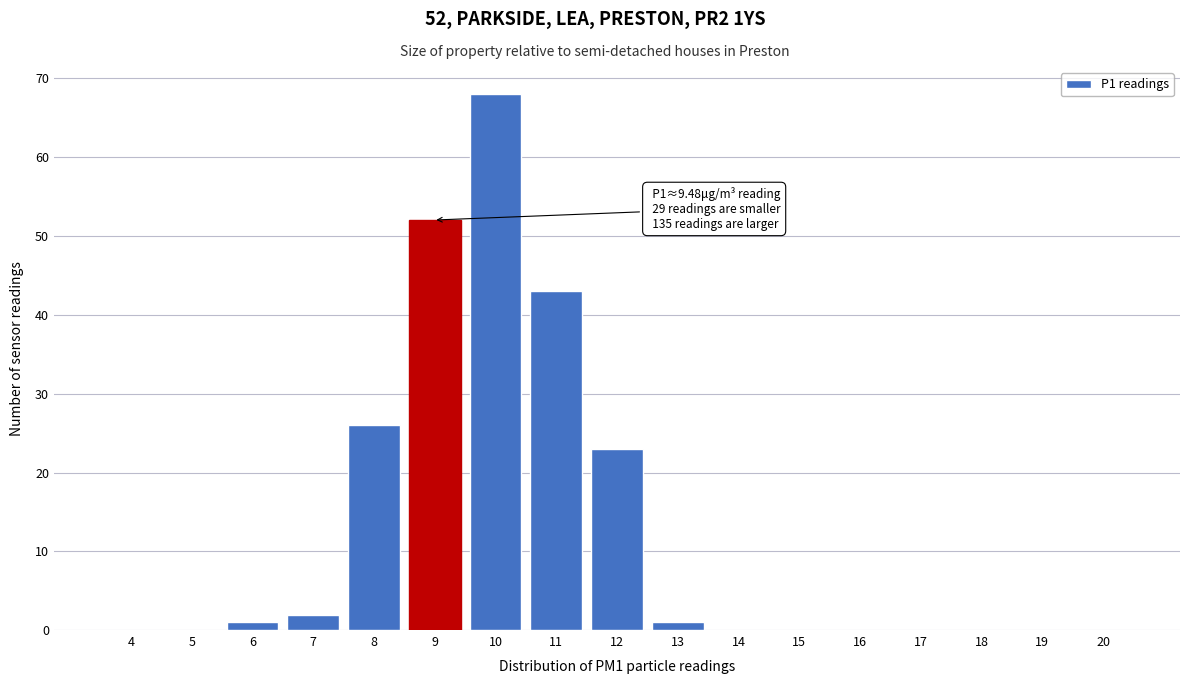

Reading right to left, extract all data points from this chart.

20=0	19=0	18=0	17=0	16=0	15=0	14=0	13=1	12=23	11=43	10=68	9=52	8=26	7=2	6=1	5=0	4=0